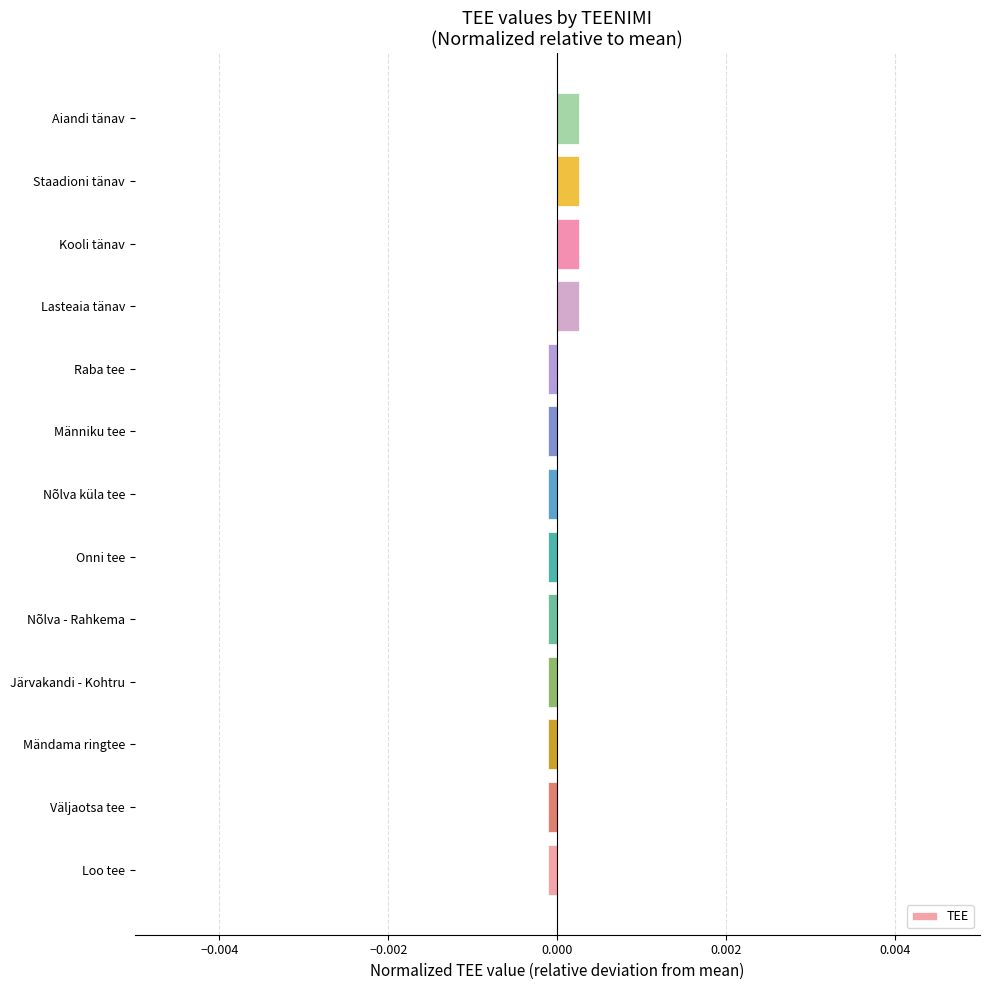

Which has a higher value, Staadioni tänav or Loo tee?

Staadioni tänav